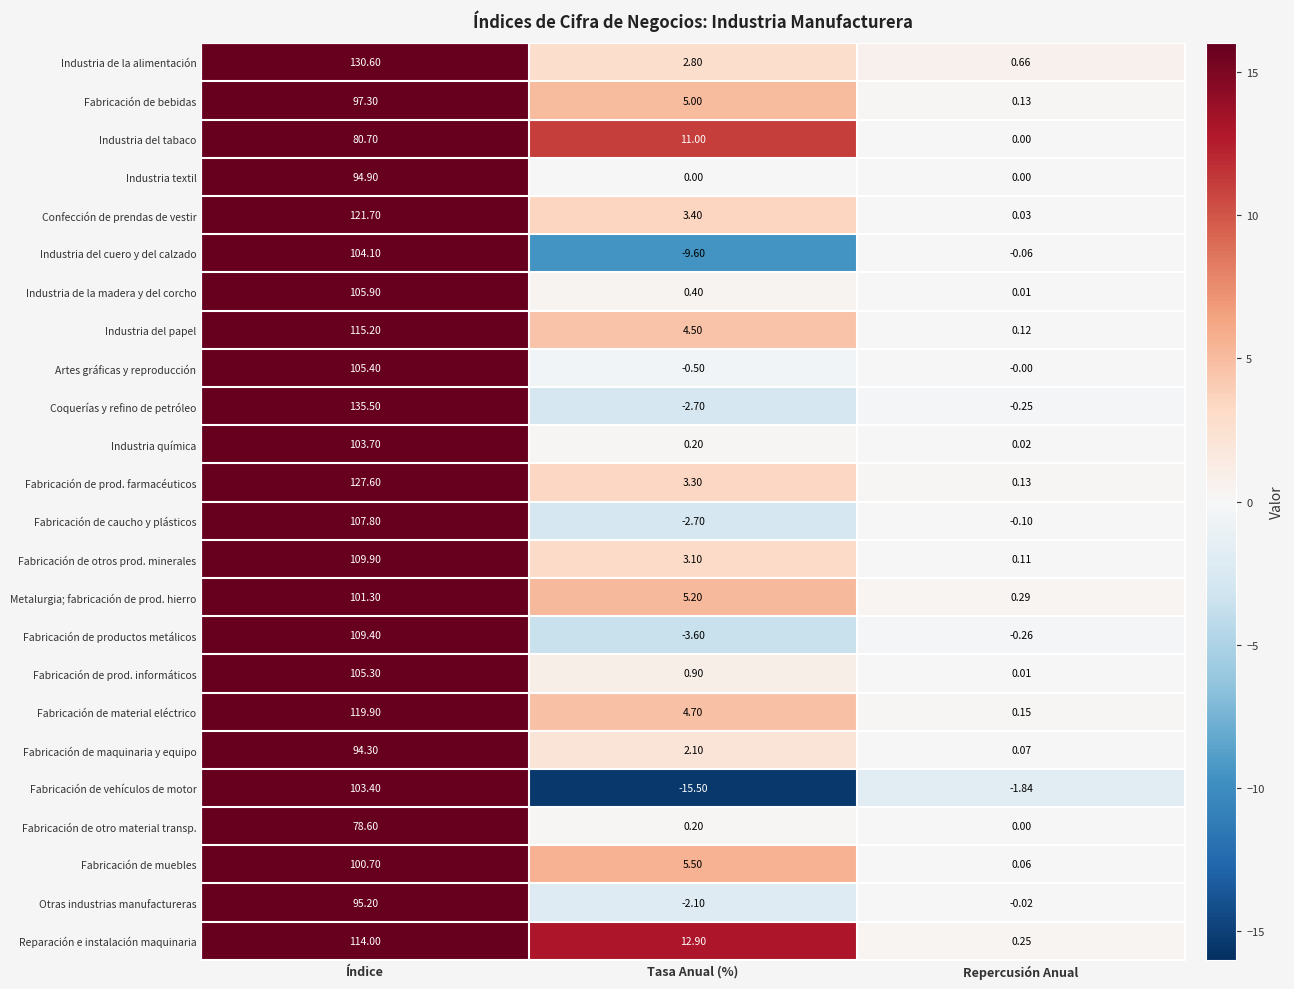

Which series has the widest spread of values?

Coquerías y refino de petróleo